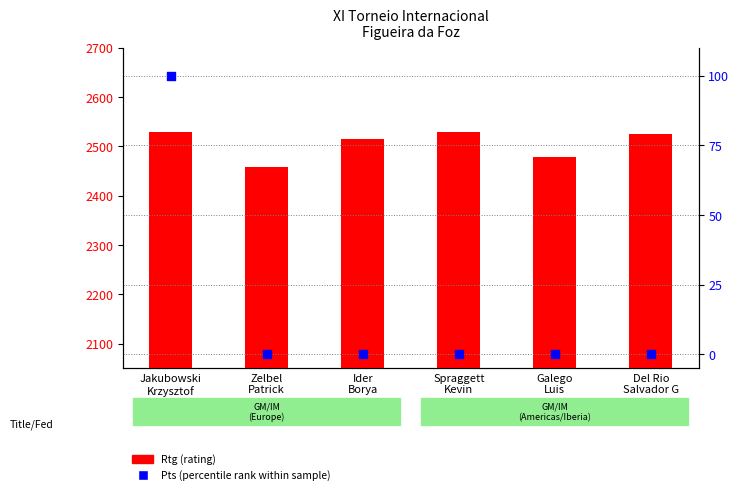

What are all the series names shown in the legend?

Rtg, Pts (percentile rank)